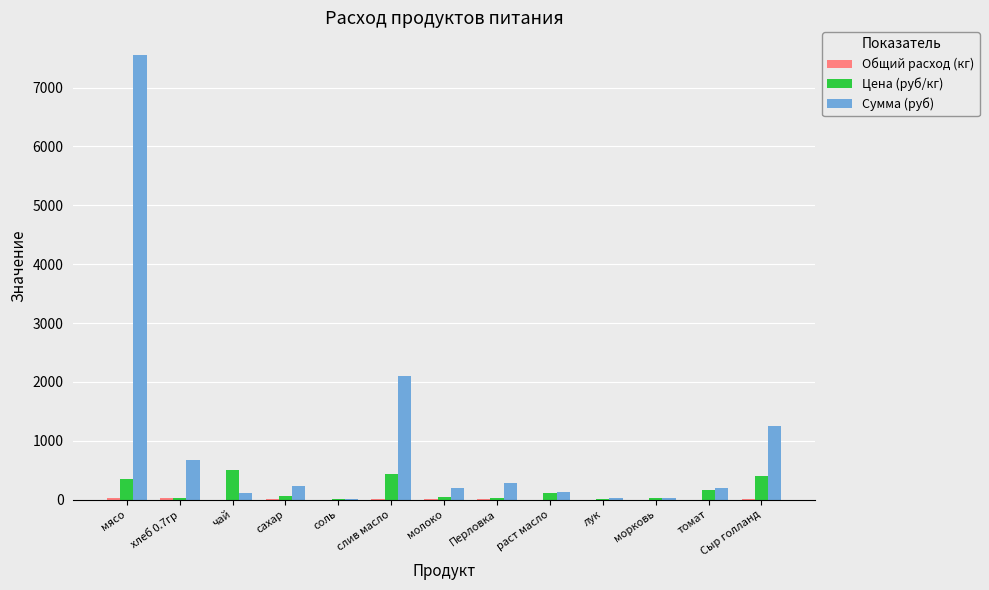

Which series has the widest spread of values?

Сумма (руб)